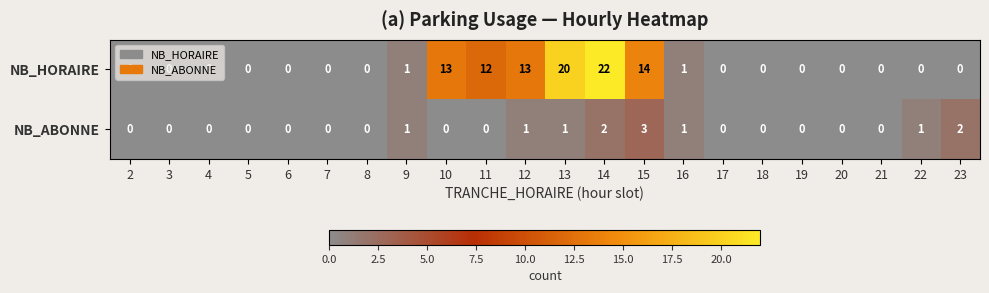

How many positive values does the NB_ABONNE series have?

8